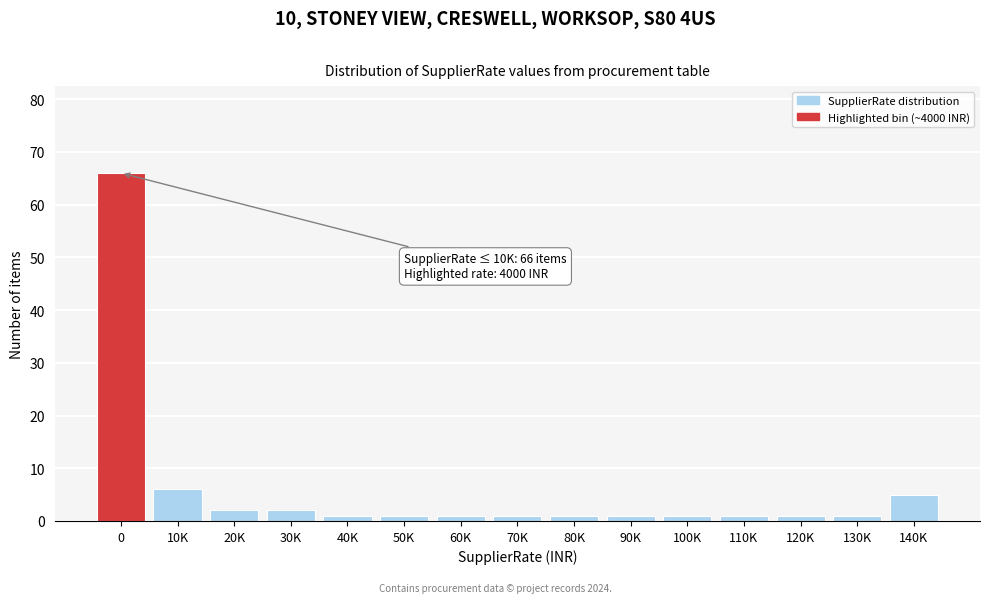

Reading left to right, list all the values displayed in this chart.

66	6	2	2	1	1	1	1	1	1	1	1	1	1	5